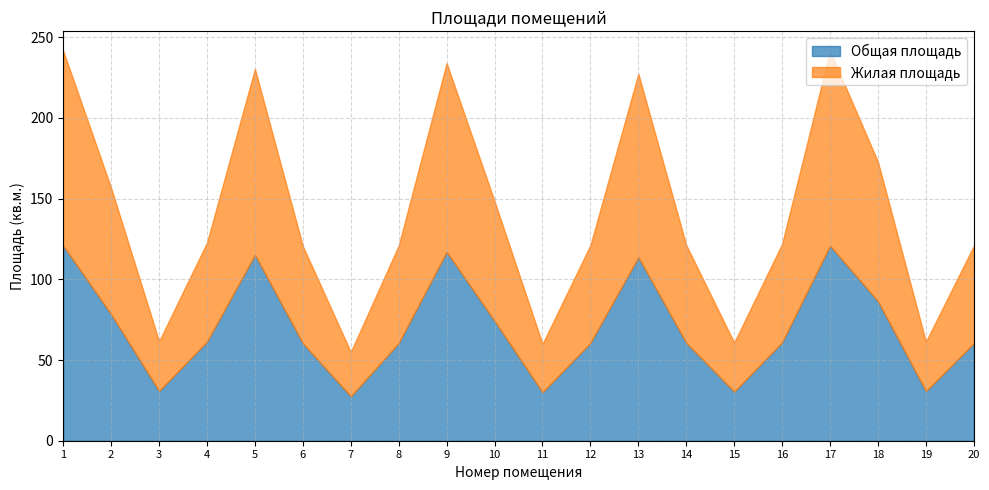

What is the sum of all Общая площадь values?

1400.6